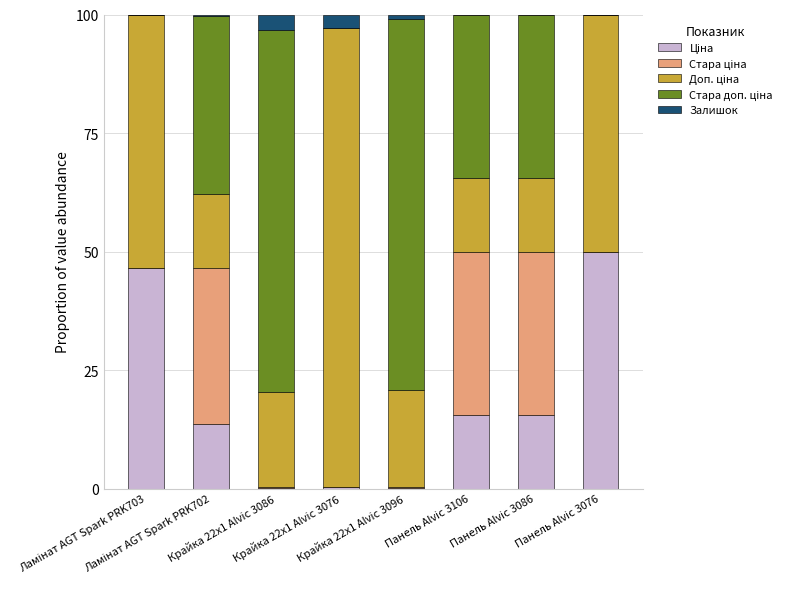

Are the bars grouped side by side (vs. stacked)?

No